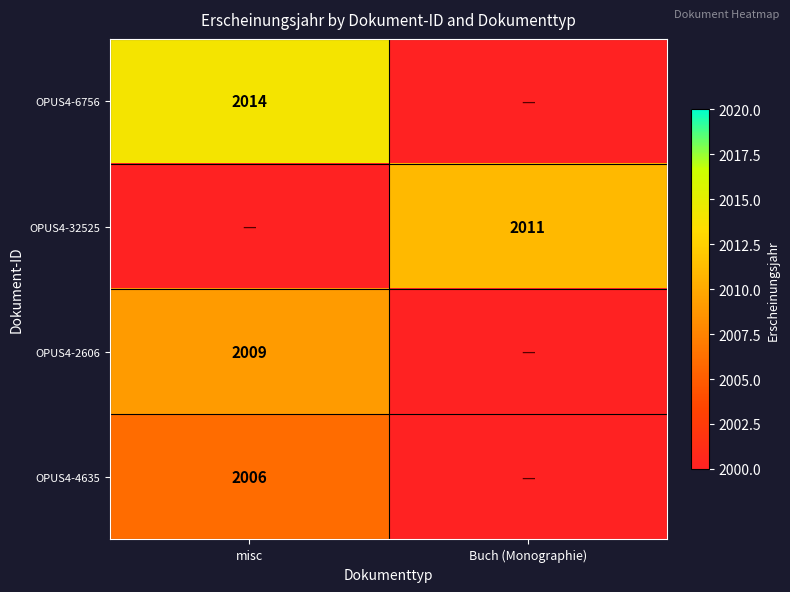

Is the value of OPUS4-32525 at Buch (Monographie) greater than the value of OPUS4-2606 at misc?

Yes